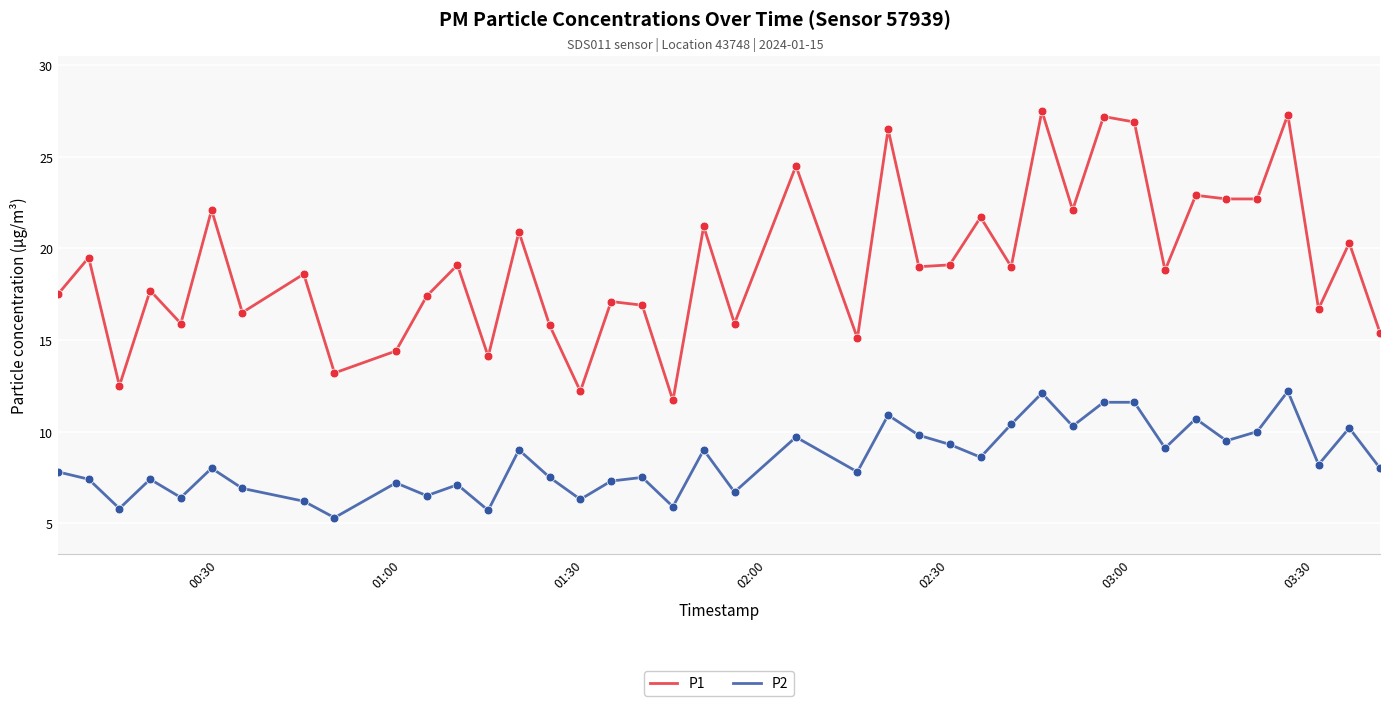

Rank the series by their average value, from highest to lowest.

P1, P2